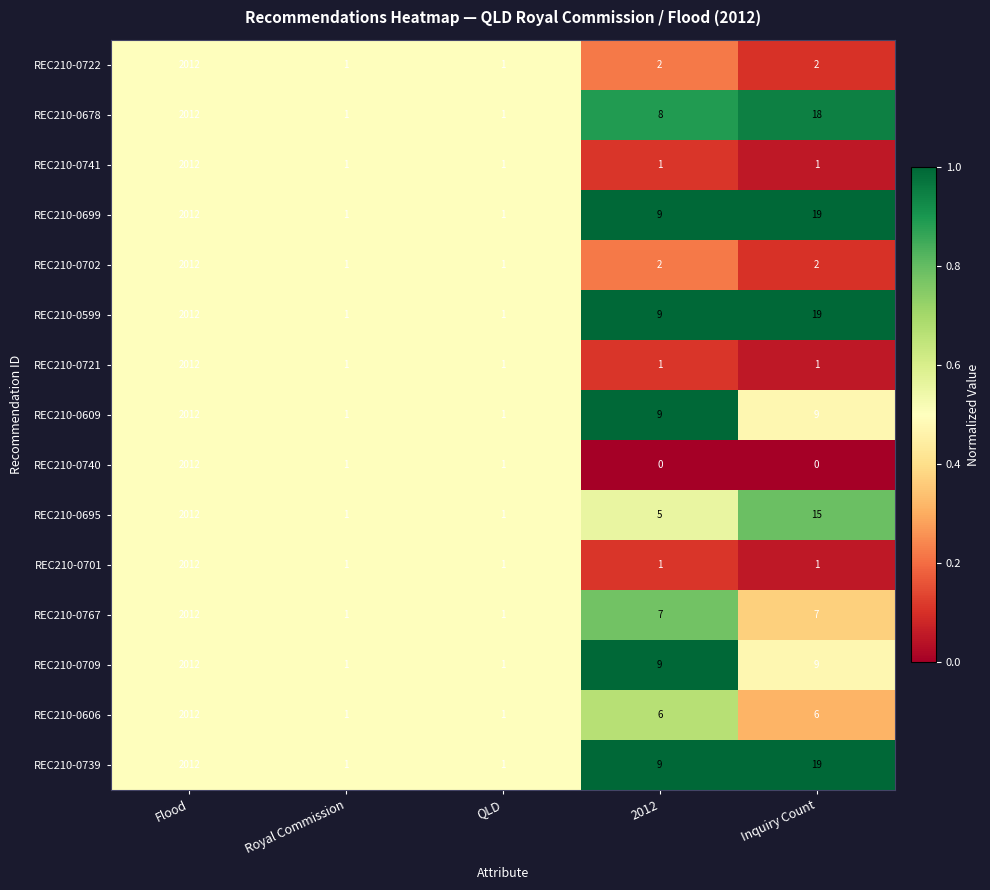

What is the sum of the REC210-0695 values at QLD and Flood?

2013